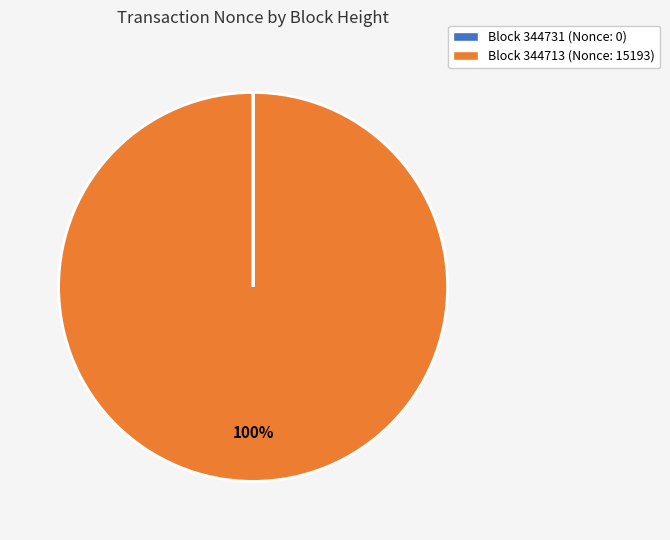

Does any single category account for the majority?

Yes